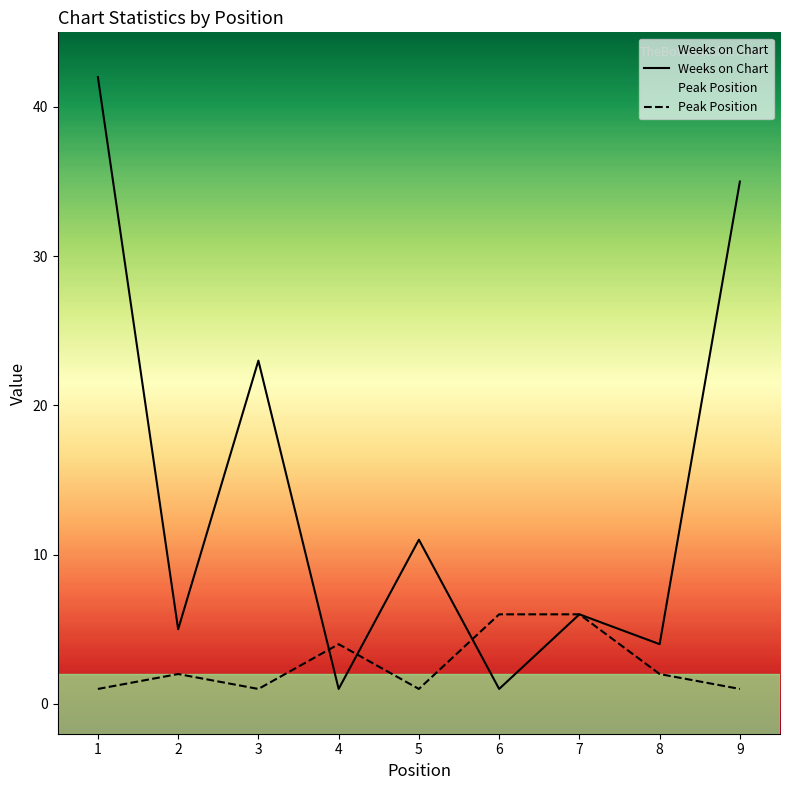

The Weeks on Chart series shows 6 at 7. True or false?

True